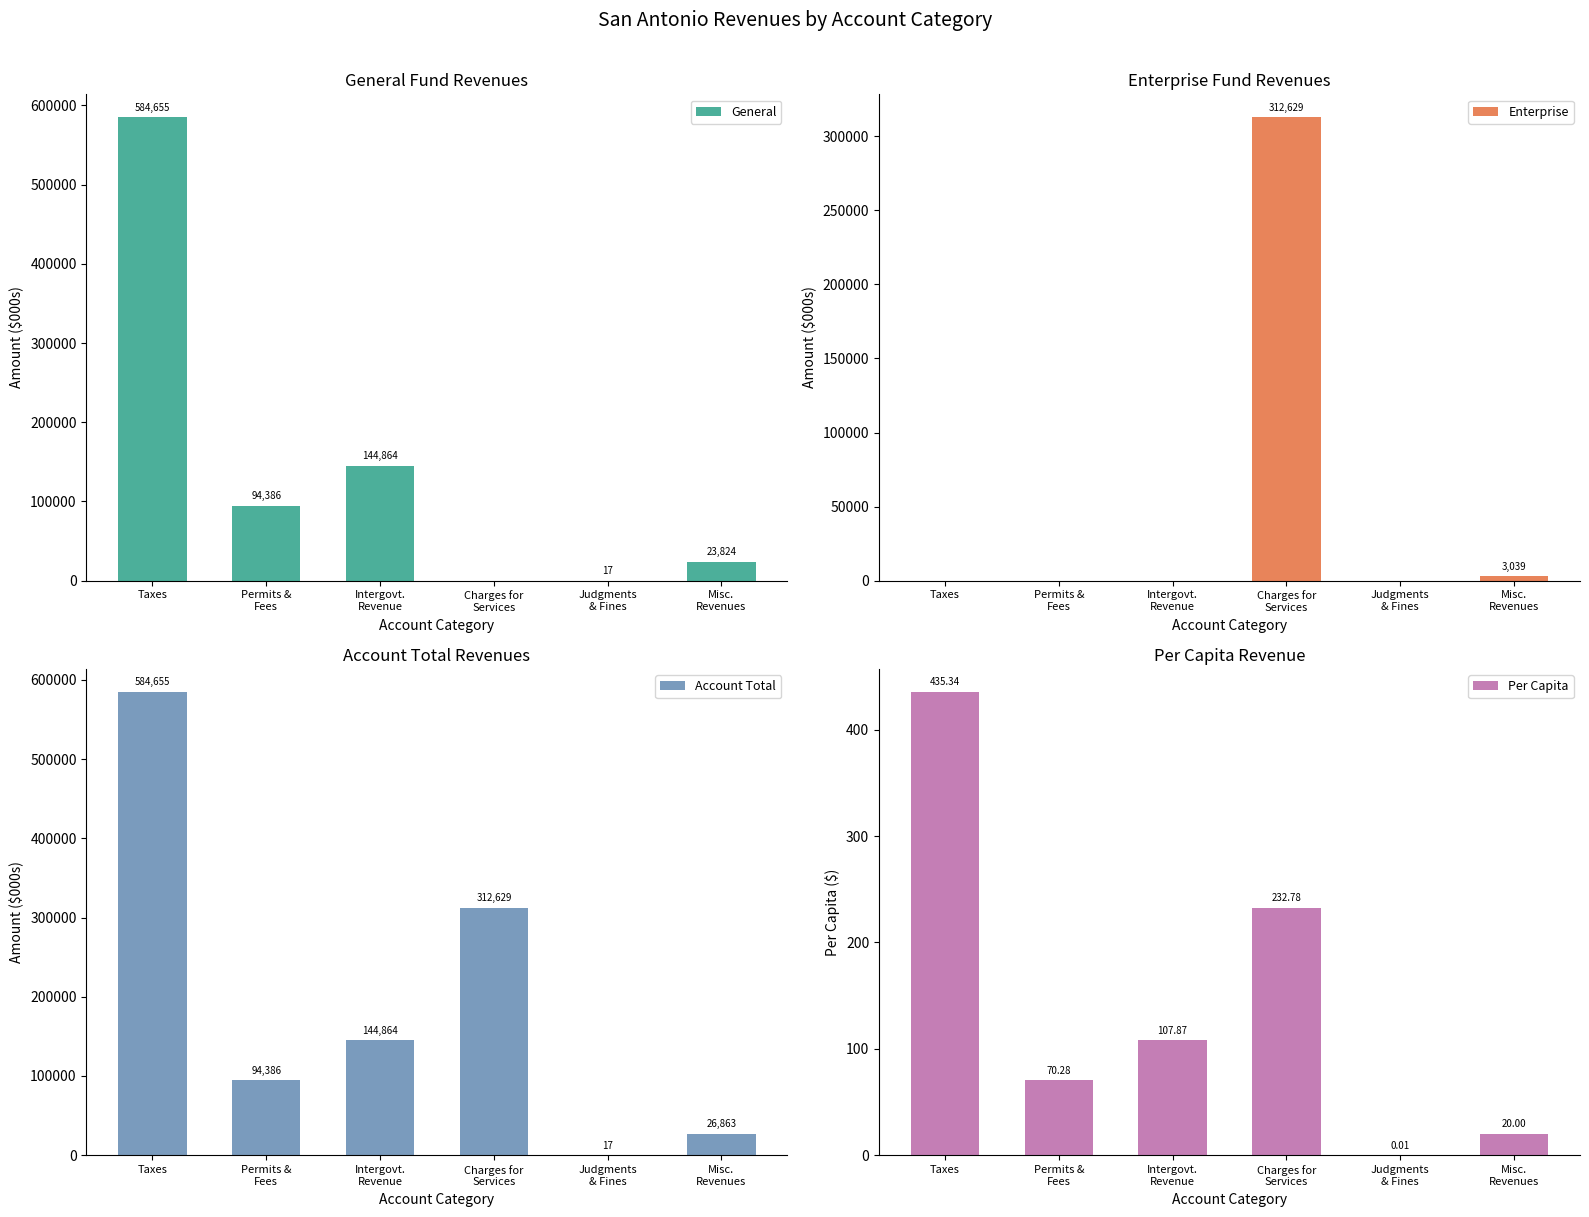

Reading left to right, transcribe all the data shown in this chart.

General: 584655.0	94386.0	144864.0	0.0	17.0	23824.0
Enterprise: 0.0	0.0	0.0	312629.0	0.0	3039.0
Account Total: 584655.0	94386.0	144864.0	312629.0	17.0	26863.0
Per Capita: 435.3	70.3	107.9	232.8	0.0	20.0